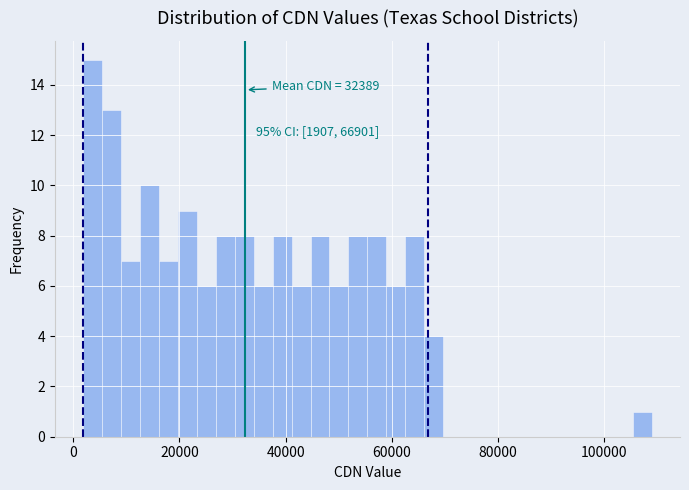

Around what value on the x-axis is the tallest bar? Give the approximate position of its centre, as read against the axis.

4000